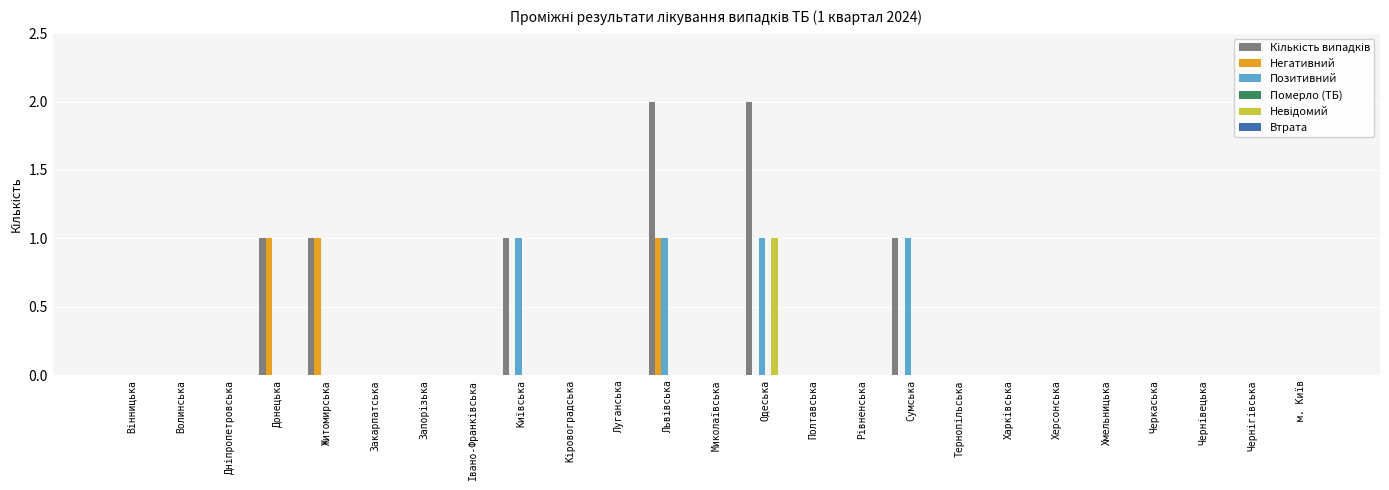

Is it true that Позитивний equals 0 at Житомирська?

True